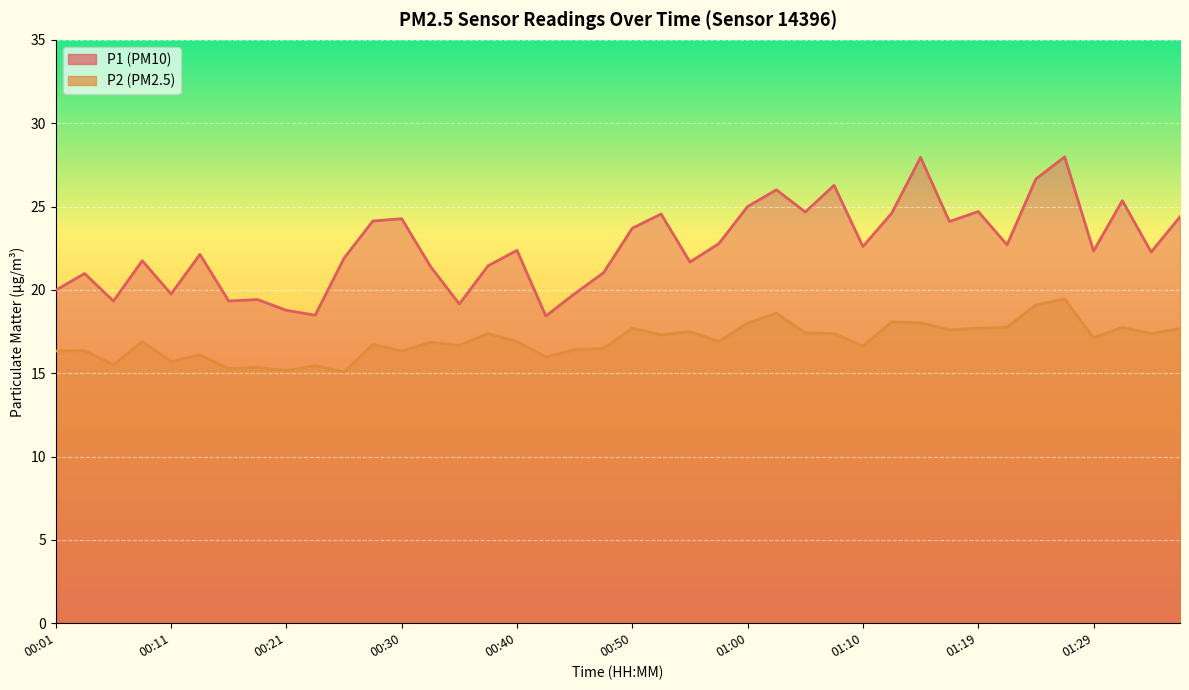

Which category has the highest value across all series?

01:27